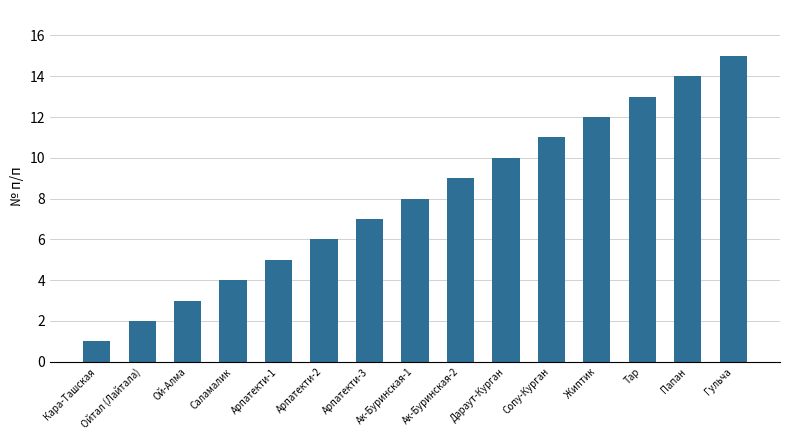

What is the sum of all values?

120